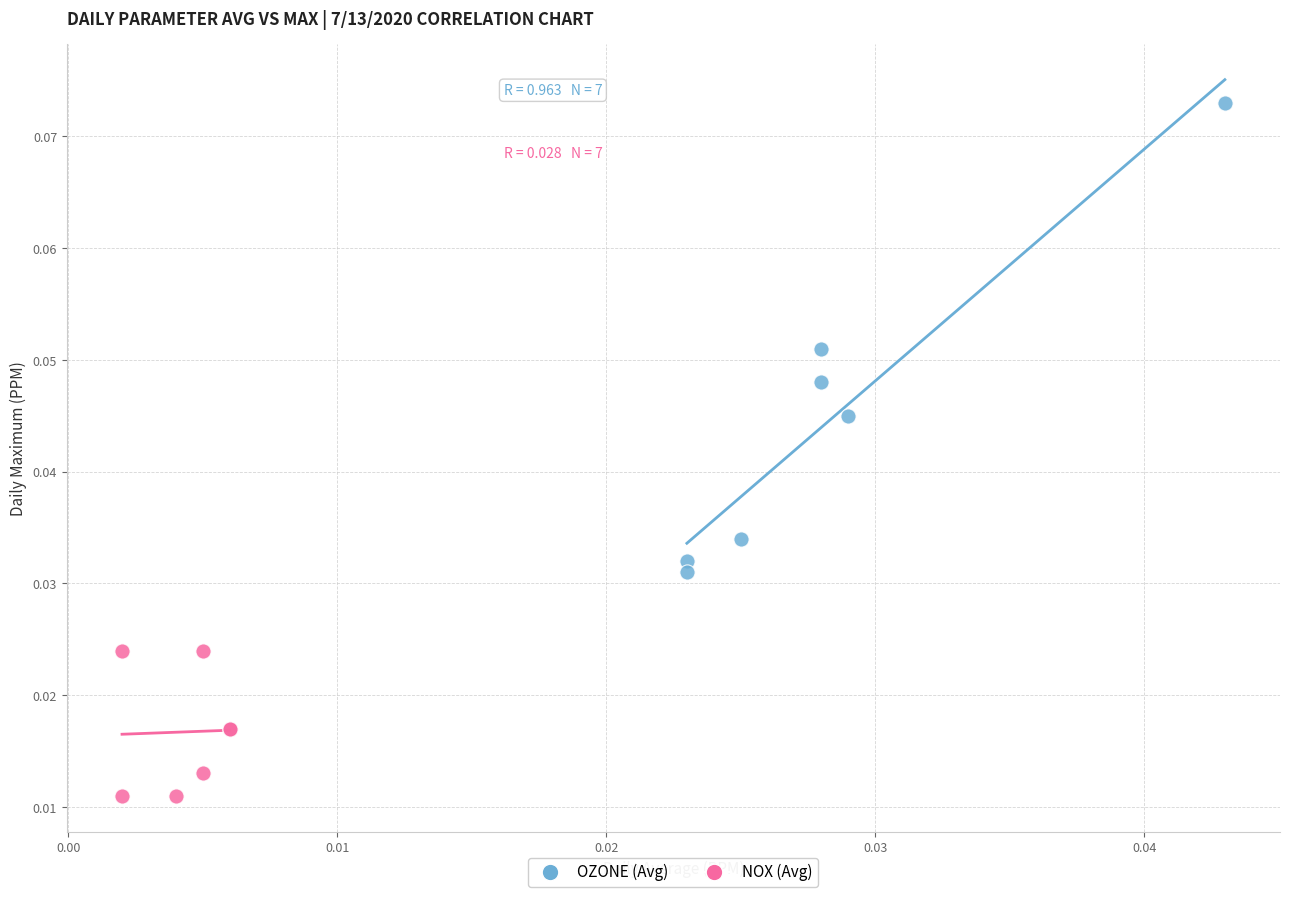

Which series has the largest Y range (max minus min)?

OZONE (Avg)